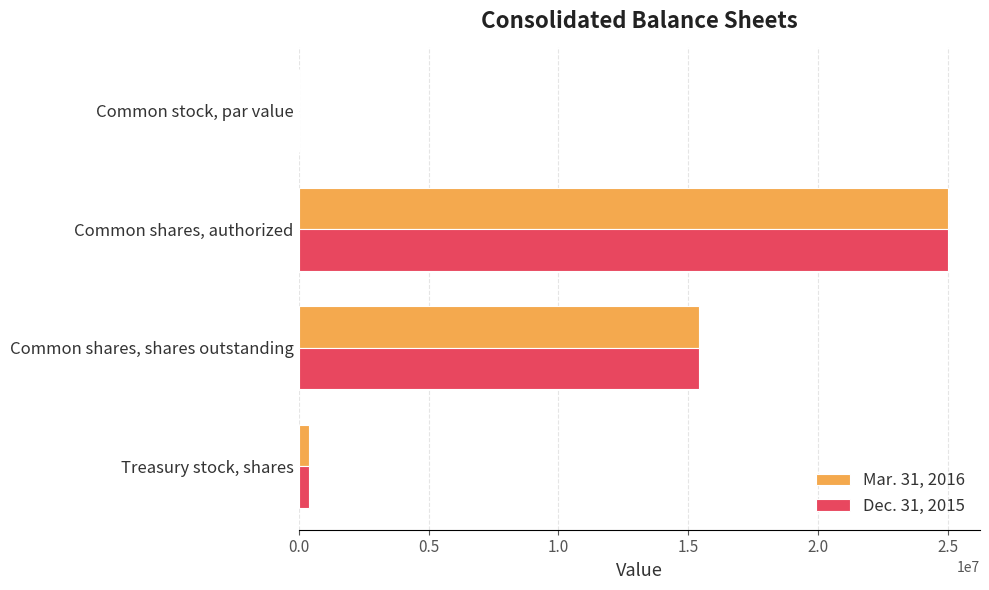

What is the sum of the Dec. 31, 2015 values at Common shares, authorized and Common shares, shares outstanding?

40407500.0